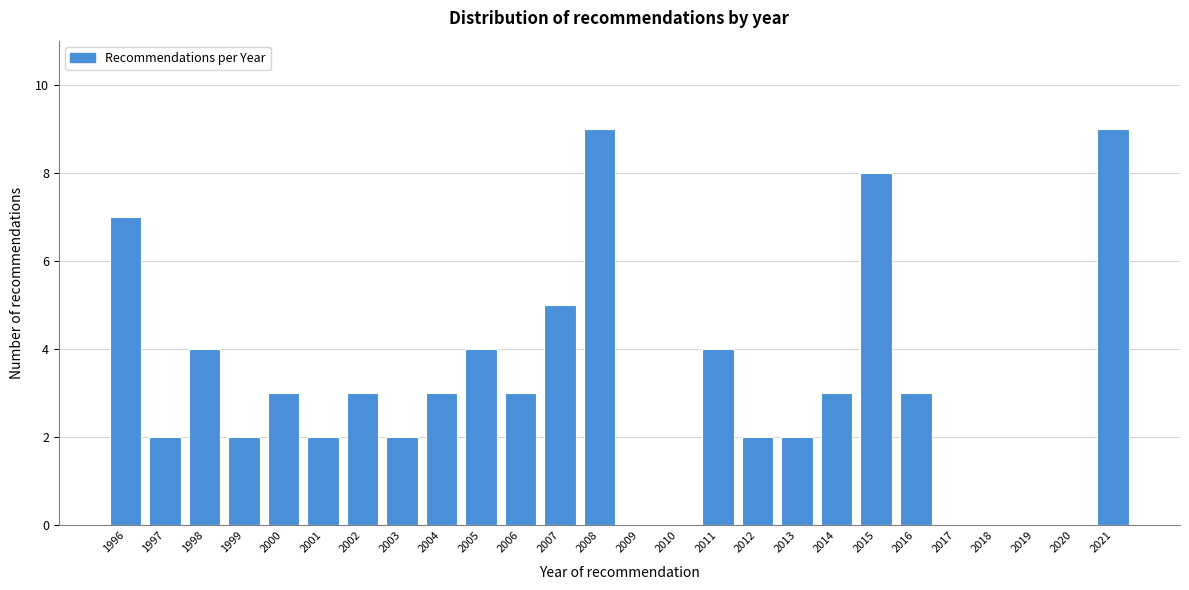

Reading right to left, transcribe all the data shown in this chart.

2021=9	2020=0	2019=0	2018=0	2017=0	2016=3	2015=8	2014=3	2013=2	2012=2	2011=4	2010=0	2009=0	2008=9	2007=5	2006=3	2005=4	2004=3	2003=2	2002=3	2001=2	2000=3	1999=2	1998=4	1997=2	1996=7